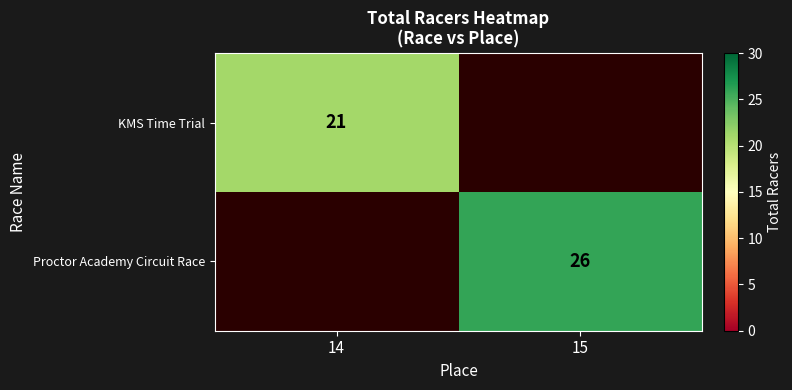

The value of KMS Time Trial at 14 is 21. True or false?

True